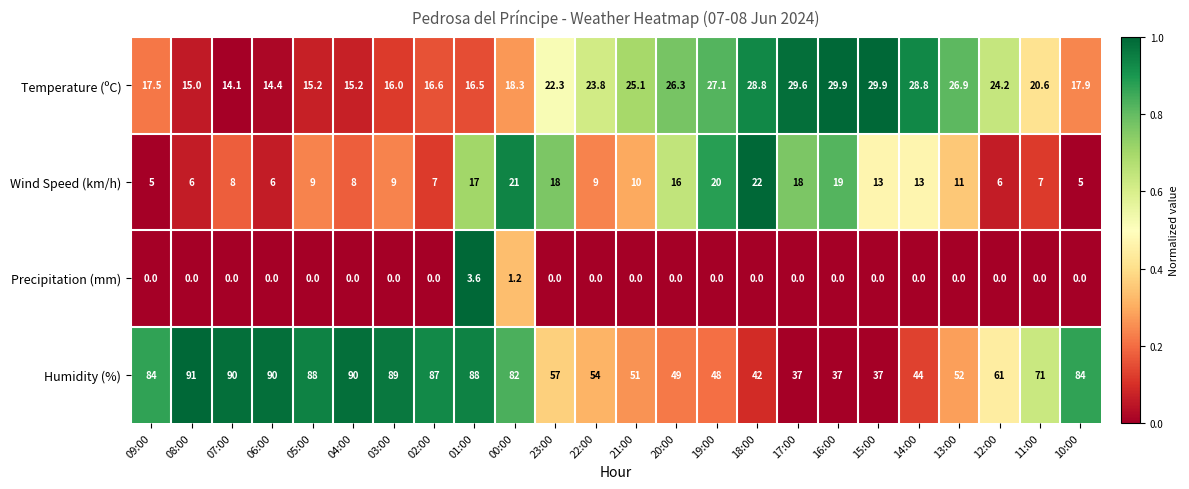

List the series in order of their peak value, lowest first.

Precipitation (mm), Wind Speed (km/h), Temperature (ºC), Humidity (%)